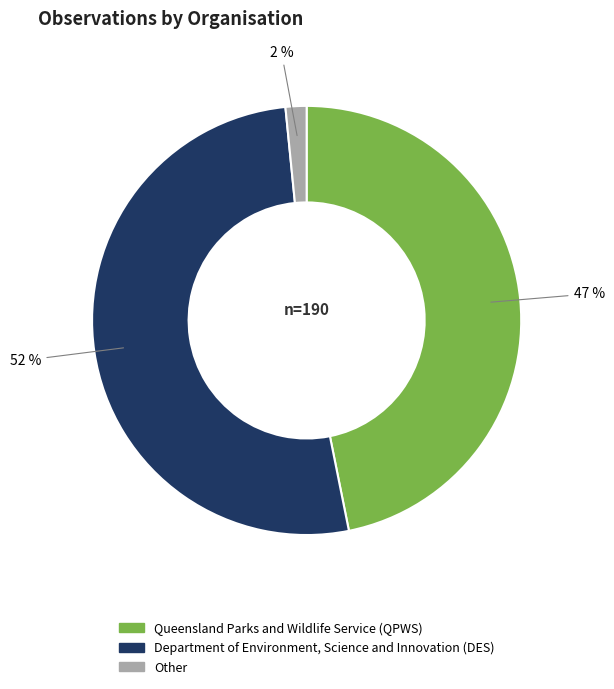

What is the largest slice in the pie chart?

Department of Environment, Science and Innovation (DES)